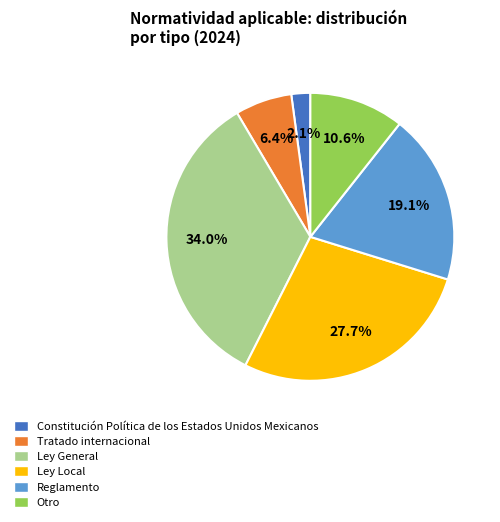

Does Ley Local represent more than half of the total?

No